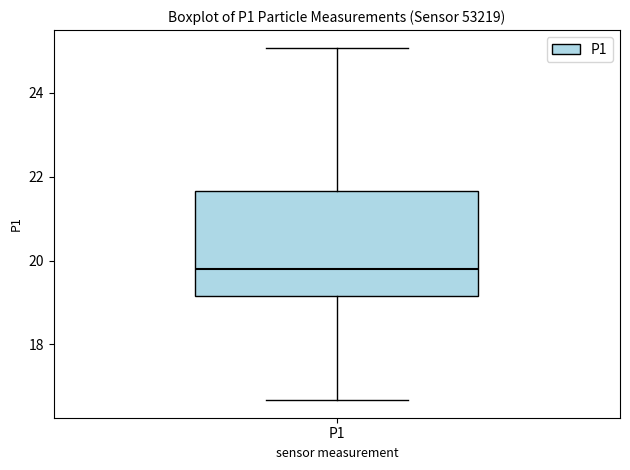

Transcribe this box plot: give where the median line is, the range the box spans, and where the two whiskers end, as read against the y-axis. The values are not printed on the chart, so give them approximately, as read against the axis.

median 19.8, box 19.2 to 21.6, whiskers 16.6 to 25.0